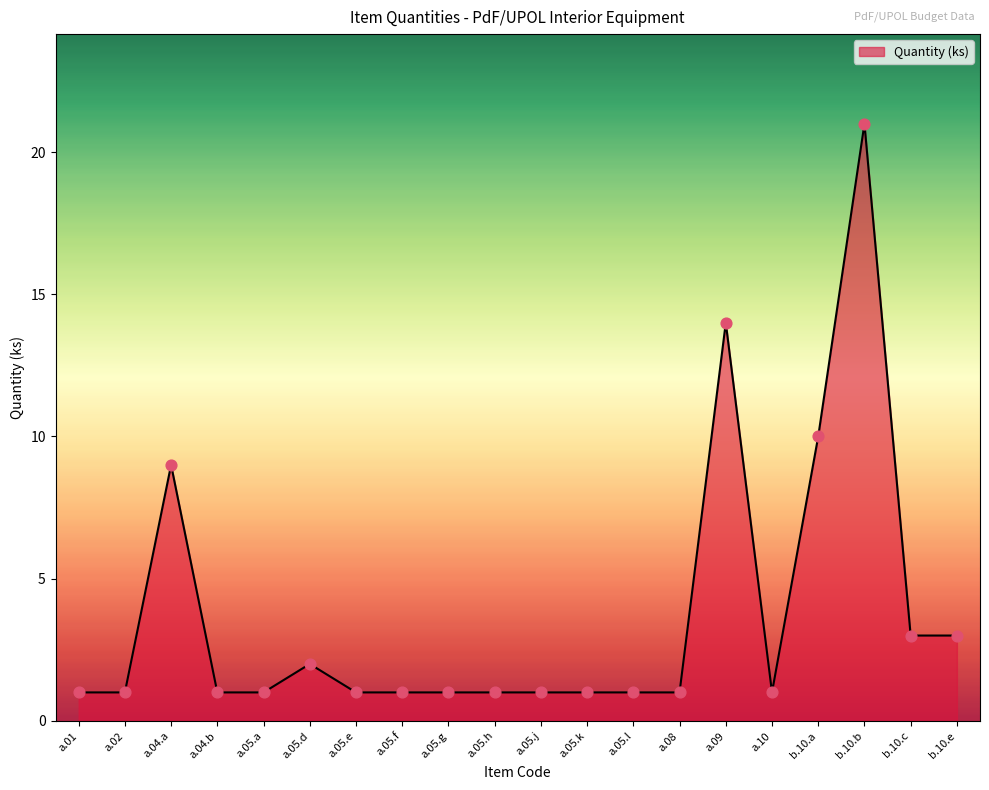

Between a.05.k and a.05.d, which is larger?

a.05.d